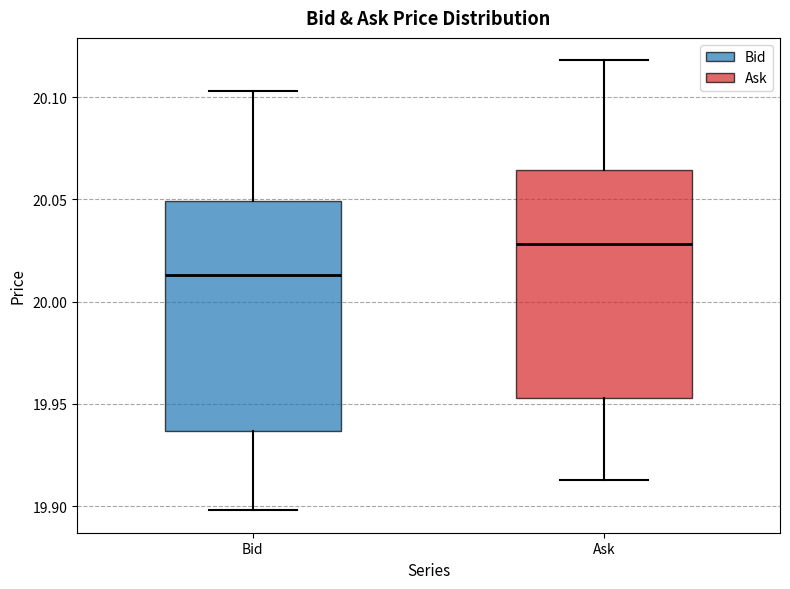

Reading left to right, transcribe this box plot: for each box, give where its median line is, the range the box spans, and where its two whiskers end, as read against the y-axis. The values are not printed on the chart, so give them approximately, as read against the axis.

Bid: median 20.015, box 19.935 to 20.050, whiskers 19.900 to 20.105
Ask: median 20.030, box 19.955 to 20.065, whiskers 19.915 to 20.120